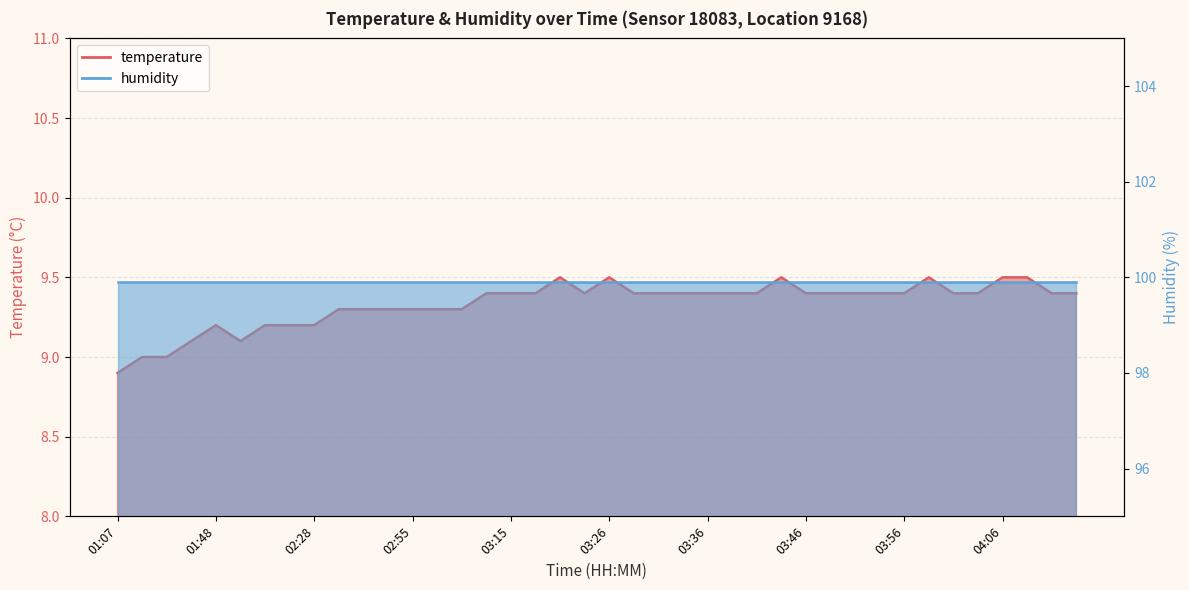

Where is the first local maximum?

01:48